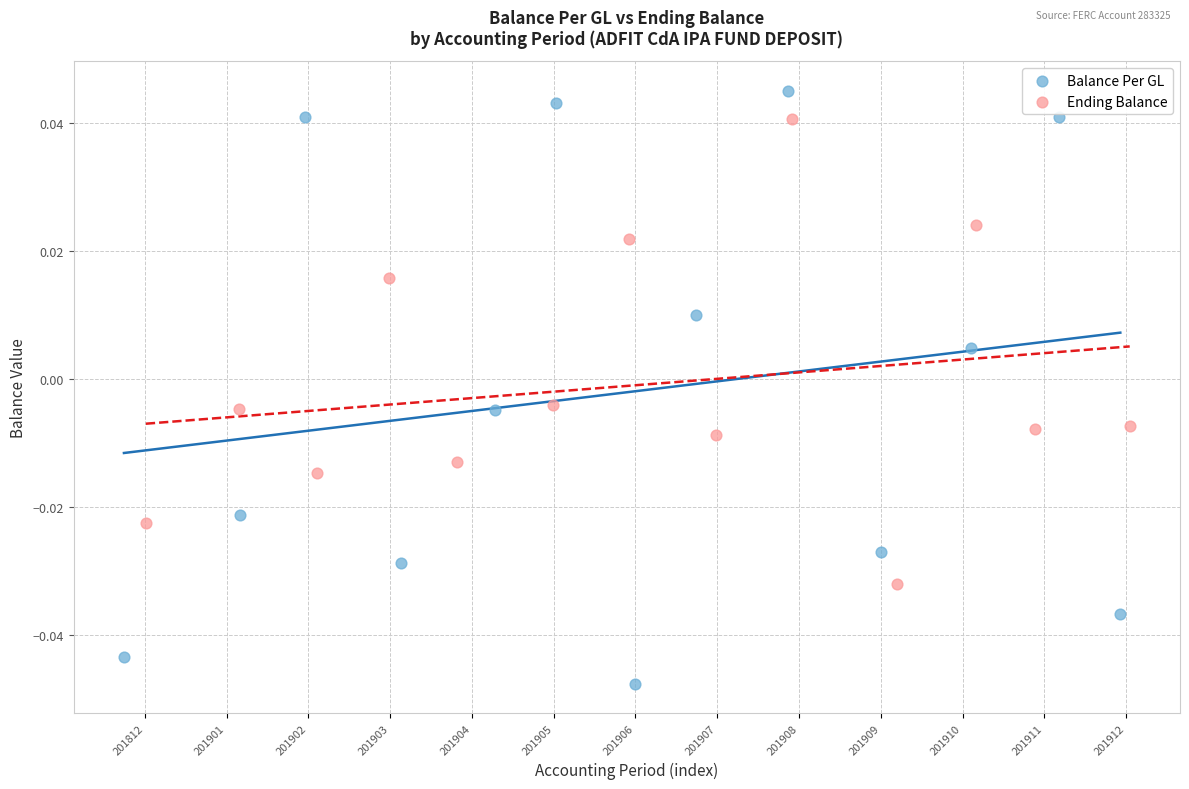

What are all the series names shown in the legend?

Balance Per GL, Ending Balance